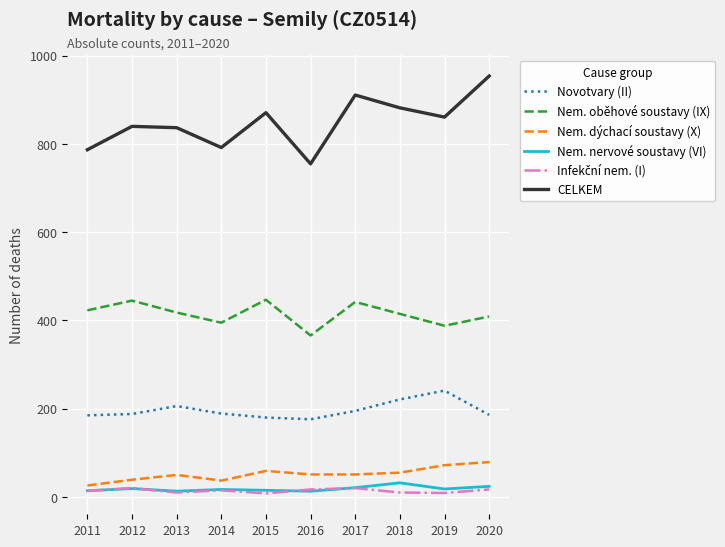

Which series has the largest range (max minus min)?

CELKEM